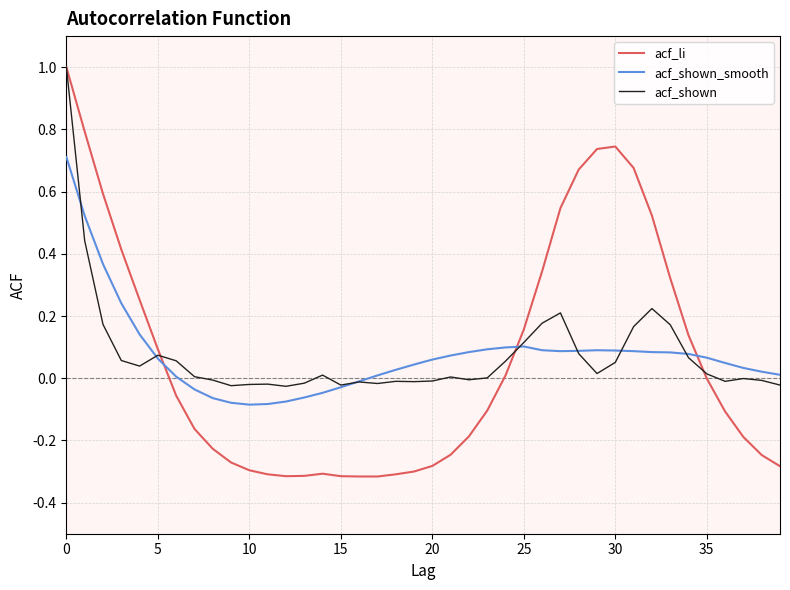

Which series has the widest spread of values?

acf_li